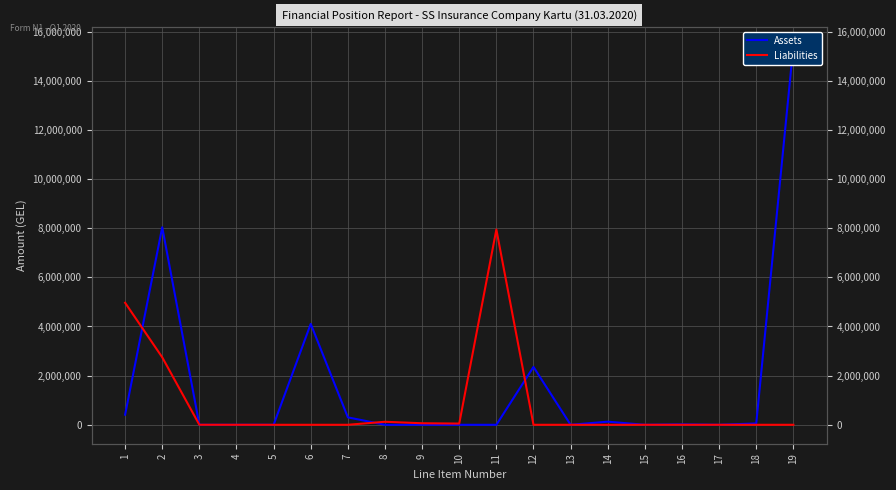

Reading left to right, extract all data points from this chart.

Assets: 1=410708.2	2=8036910.9	3=0.0	4=0.0	5=0.0	6=4106206.3	7=302181.8	8=0.0	9=0.0	10=0.0	11=0.0	12=2354454.6	13=0.0	14=126596.5	15=0.0	16=18247.3	17=0.0	18=54364.8	19=15409670.3
Liabilities: 1=4965063.6	2=2745081.5	3=1200.0	4=0.0	5=0.0	6=0.0	7=0.0	8=122832.6	9=62370.5	10=49470.7	11=7946019.0	12=0.0	13=0.0	14=0.0	15=0.0	16=0.0	17=0.0	18=0.0	19=0.0